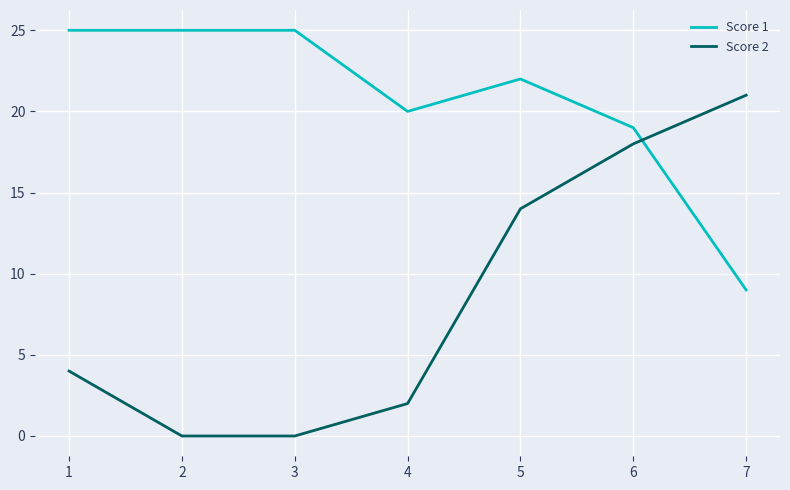

The Score 2 series shows 33 at 7. True or false?

False